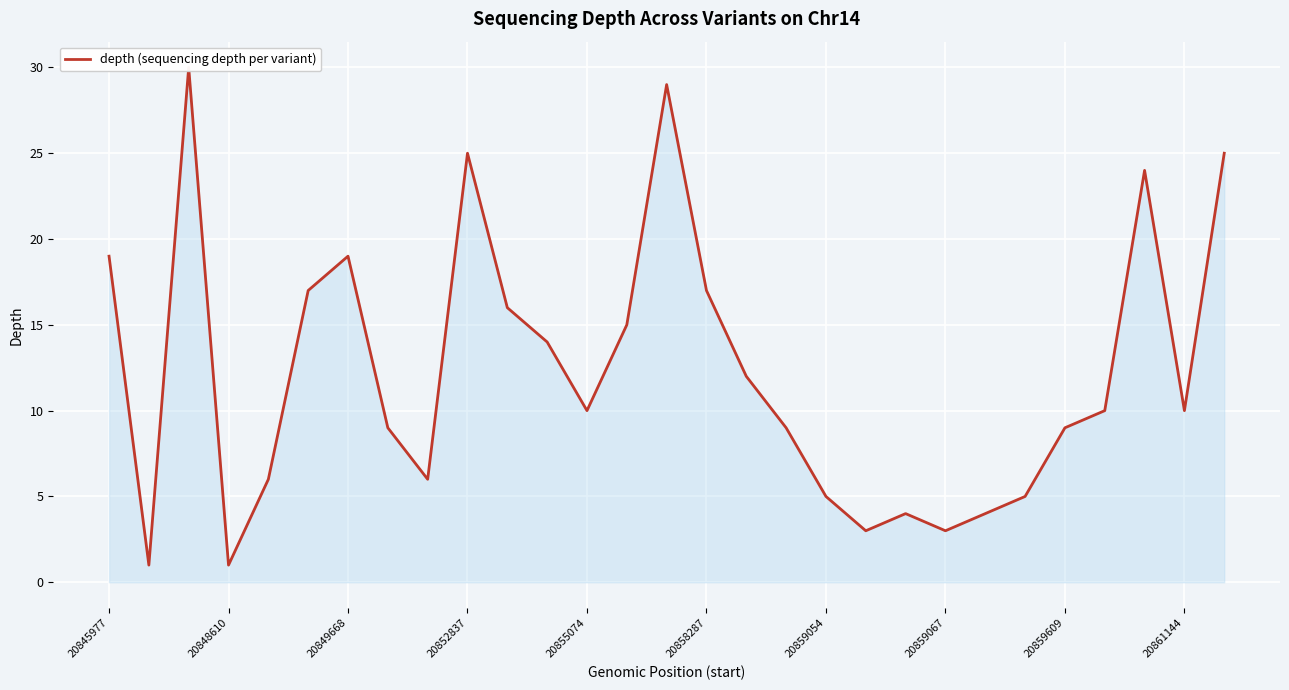

What is the difference between the maximum and minimum values?

29